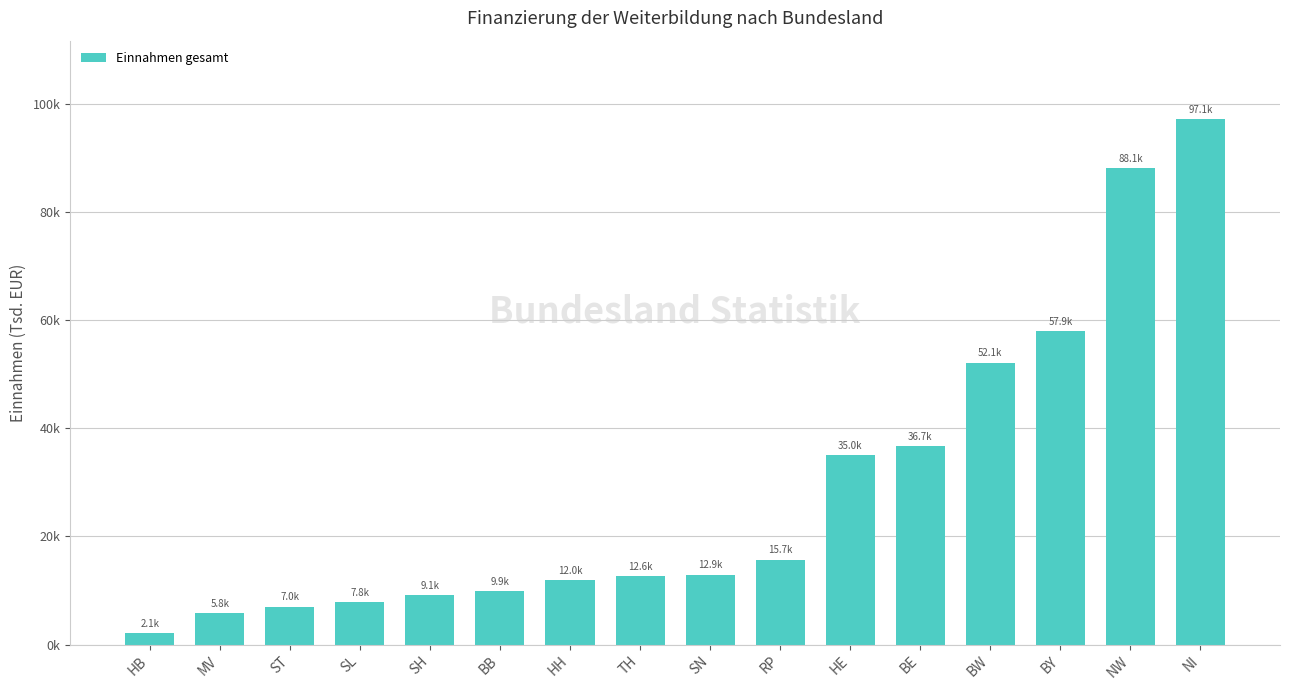

Rank the categories by value from highest to lowest.

NI, NW, BY, BW, BE, HE, RP, SN, TH, HH, BB, SH, SL, ST, MV, HB